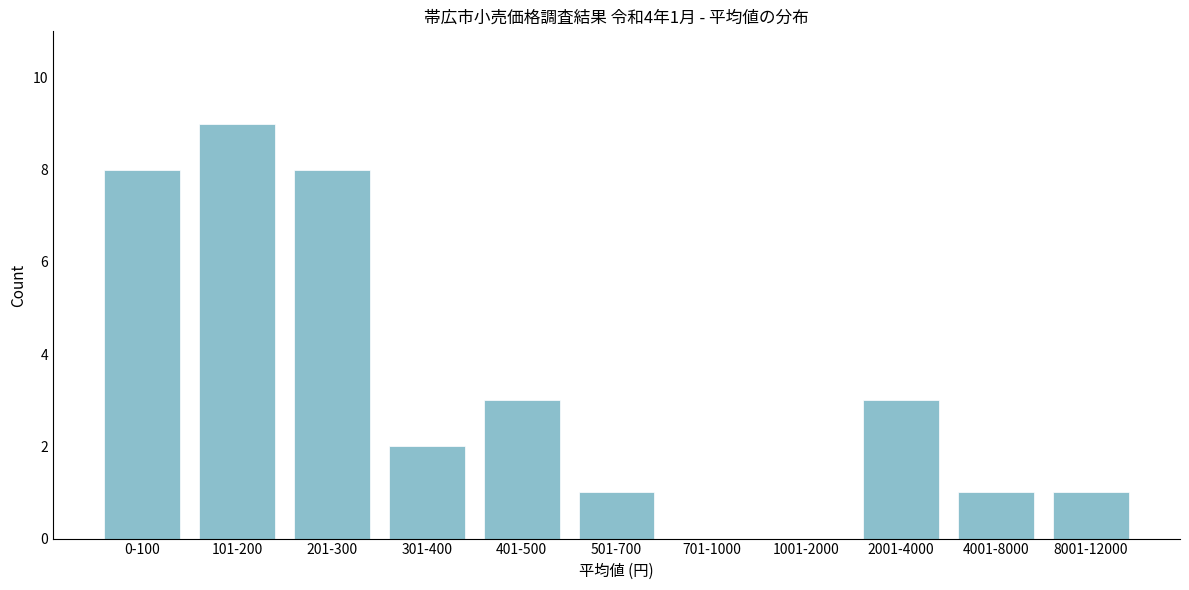

Reading left to right, extract all data points from this chart.

0-100=8	101-200=9	201-300=8	301-400=2	401-500=3	501-700=1	701-1000=0	1001-2000=0	2001-4000=3	4001-8000=1	8001-12000=1